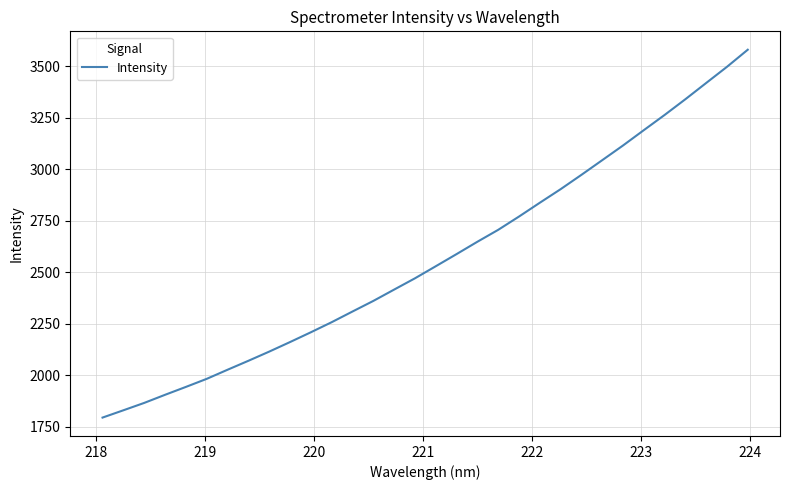

Does the chart have visible grid lines?

Yes